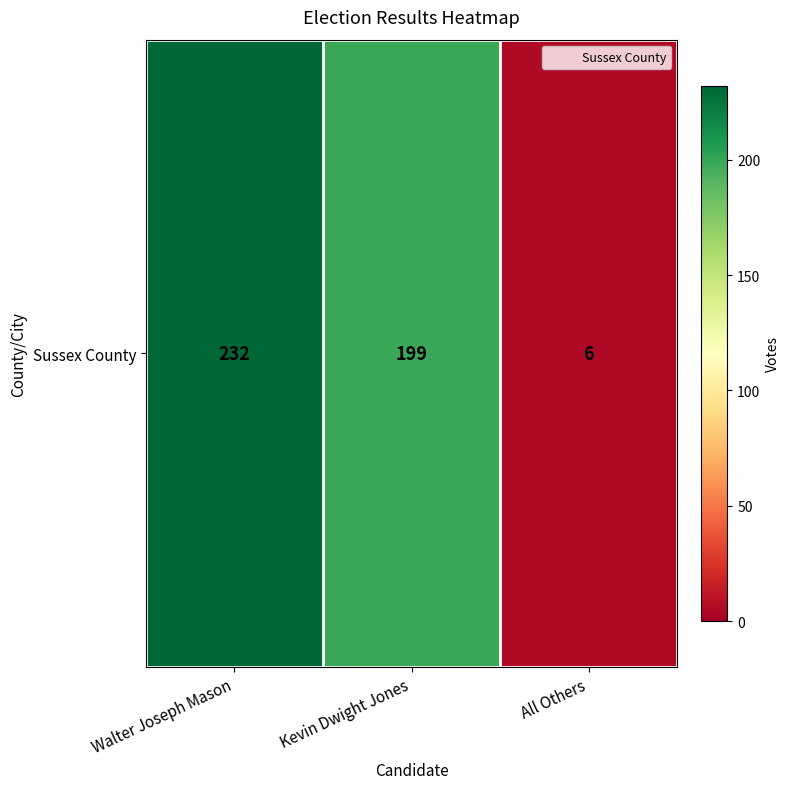

Read the value at Walter Joseph Mason.

232